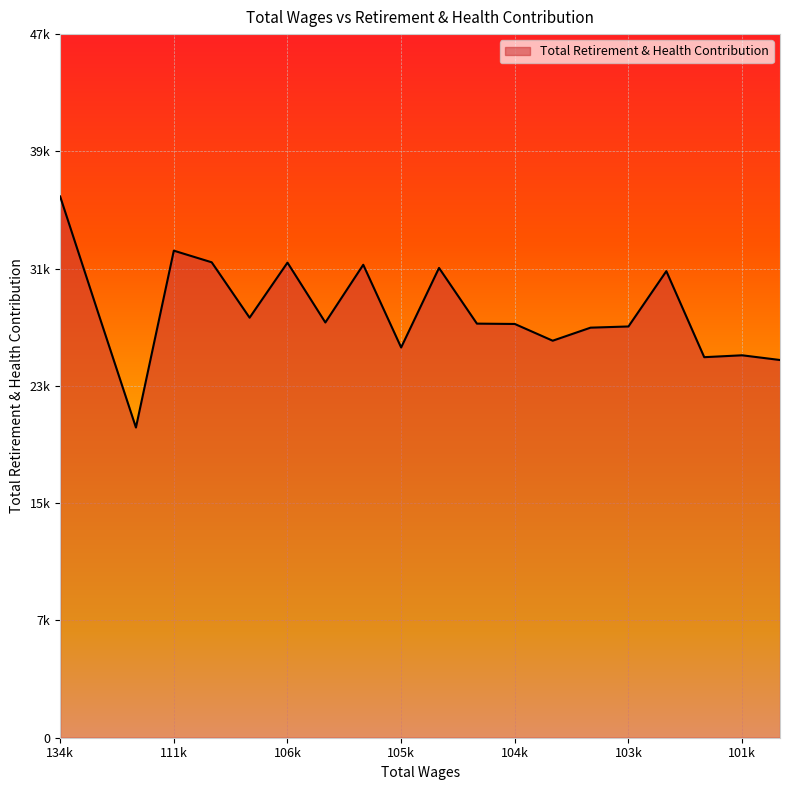

What is the value of the 20th point from the left?

25757